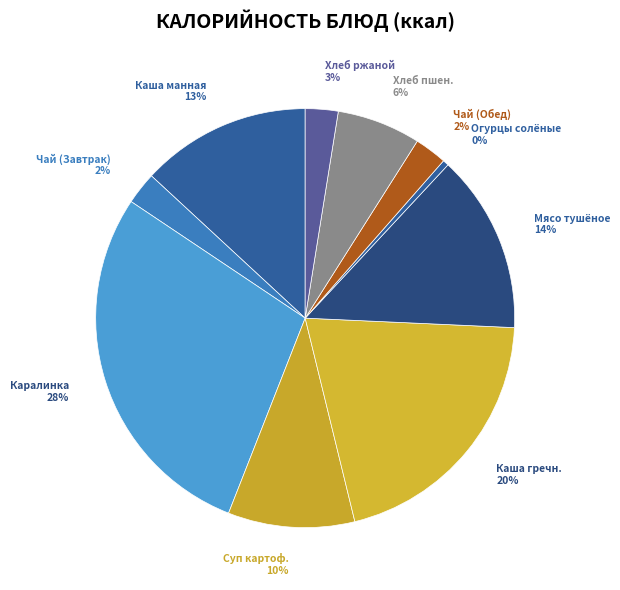

Which slice is the largest?

Каралинка